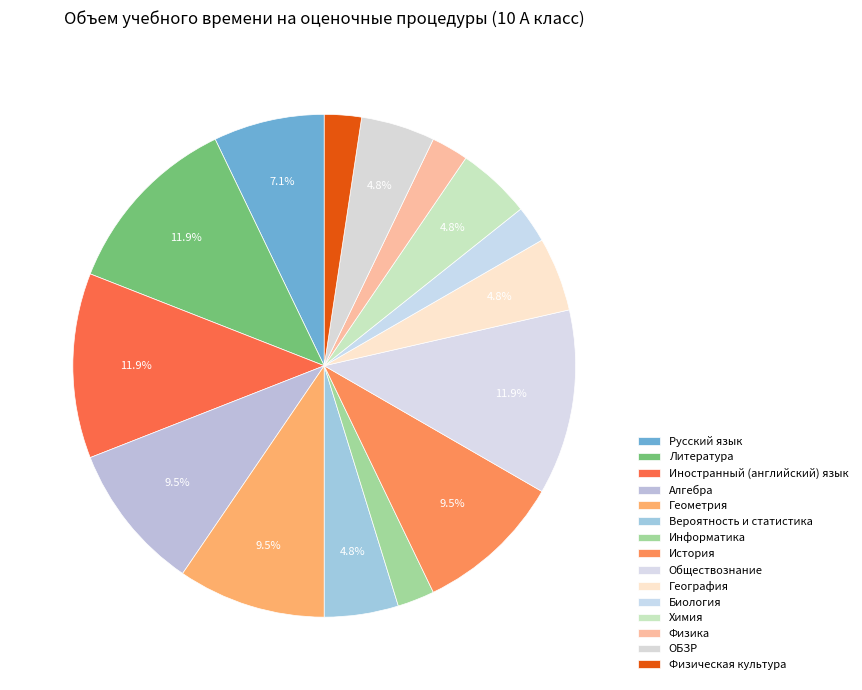

To the nearest percent, what portion does Физическая культура represent?

2%